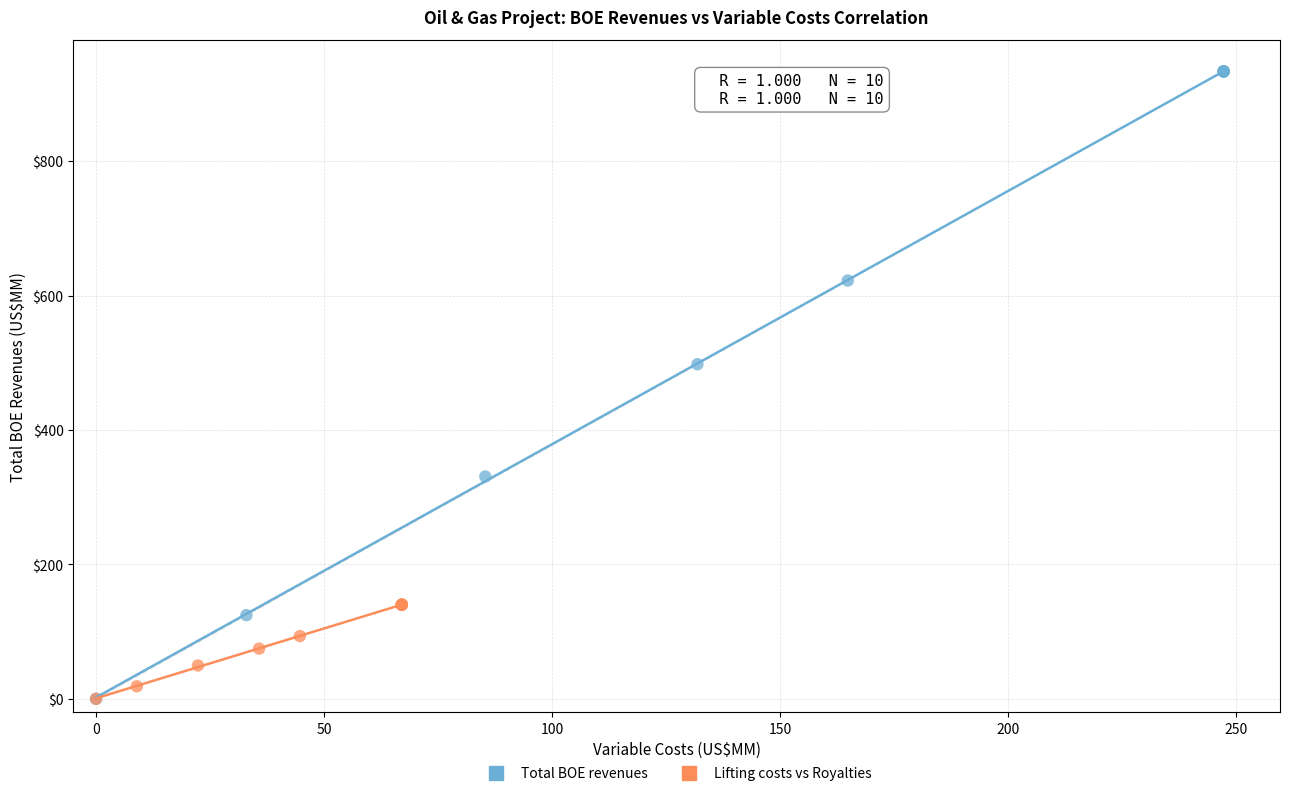

Which series has the largest Y range (max minus min)?

Total BOE revenues